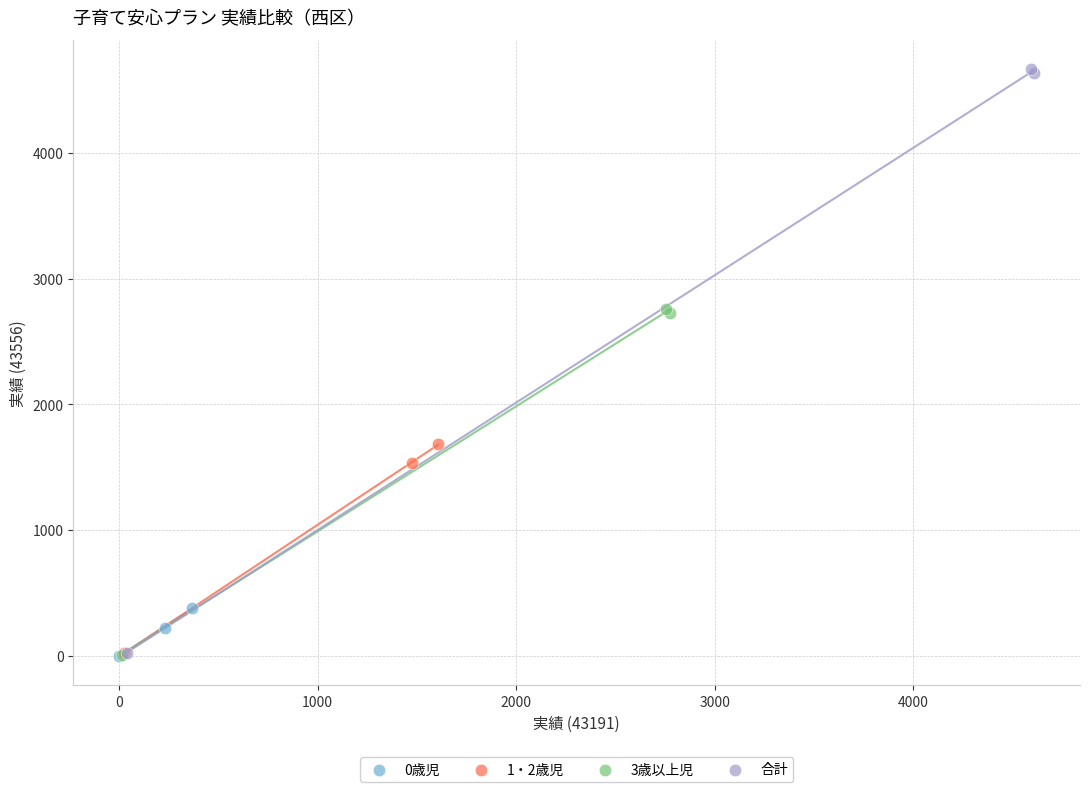

Which series reaches the maximum Y coordinate?

合計